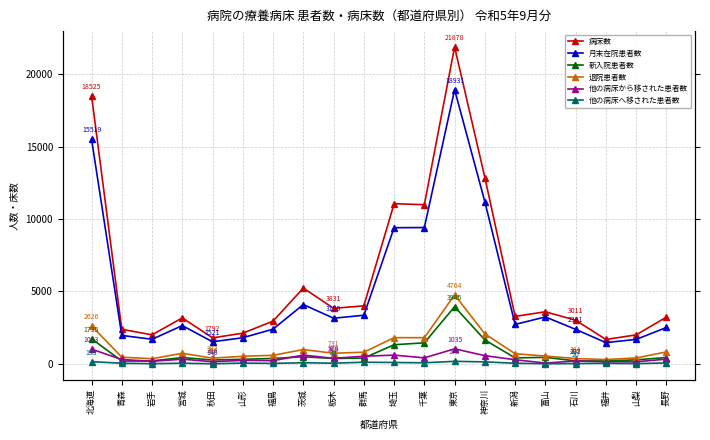

Reading right to left, what are all the values shown in this chart?

病床数: 長野=3225	山梨=1999	福井=1681	石川=3011	富山=3594	新潟=3276	神奈川=12863	東京=21878	千葉=10988	埼玉=11054	群馬=4005	栃木=3831	茨城=5232	福島=2950	山形=2117	秋田=1792	宮城=3173	岩手=2001	青森=2383	北海道=18525
月末在院患者数: 長野=2509	山梨=1685	福井=1466	石川=2381	富山=3238	新潟=2720	神奈川=11190	東京=18931	千葉=9409	埼玉=9398	群馬=3352	栃木=3150	茨城=4092	福島=2394	山形=1802	秋田=1521	宮城=2640	岩手=1695	青森=1961	北海道=15519
新入院患者数: 長野=436	山梨=275	福井=198	石川=203	富山=450	新潟=408	神奈川=1650	東京=3945	千葉=1449	埼玉=1319	群馬=395	栃木=369	茨城=486	福島=372	山形=312	秋田=266	宮城=432	岩手=200	青森=191	北海道=1735
退院患者数: 長野=823	山梨=405	福井=297	石川=364	富山=538	新潟=697	神奈川=2070	東京=4764	千葉=1804	埼玉=1807	群馬=802	栃木=731	茨城=985	福島=589	山形=521	秋田=392	宮城=727	岩手=354	青森=458	北海道=2626
他の病床から移された患者数: 長野=324	山梨=142	福井=136	石川=197	富山=55	新潟=281	神奈川=564	東京=1035	千葉=412	埼玉=602	群馬=524	栃木=378	茨城=607	福島=217	山形=241	秋田=146	宮城=321	岩手=173	青森=299	北海道=1013
他の病床へ移された患者数: 長野=60	山梨=14	福井=34	石川=20	富山=7	新潟=40	神奈川=134	東京=173	千葉=71	埼玉=93	群馬=110	栃木=44	茨城=74	福島=30	山形=52	秋田=5	宮城=42	岩手=13	青森=38	北海道=153